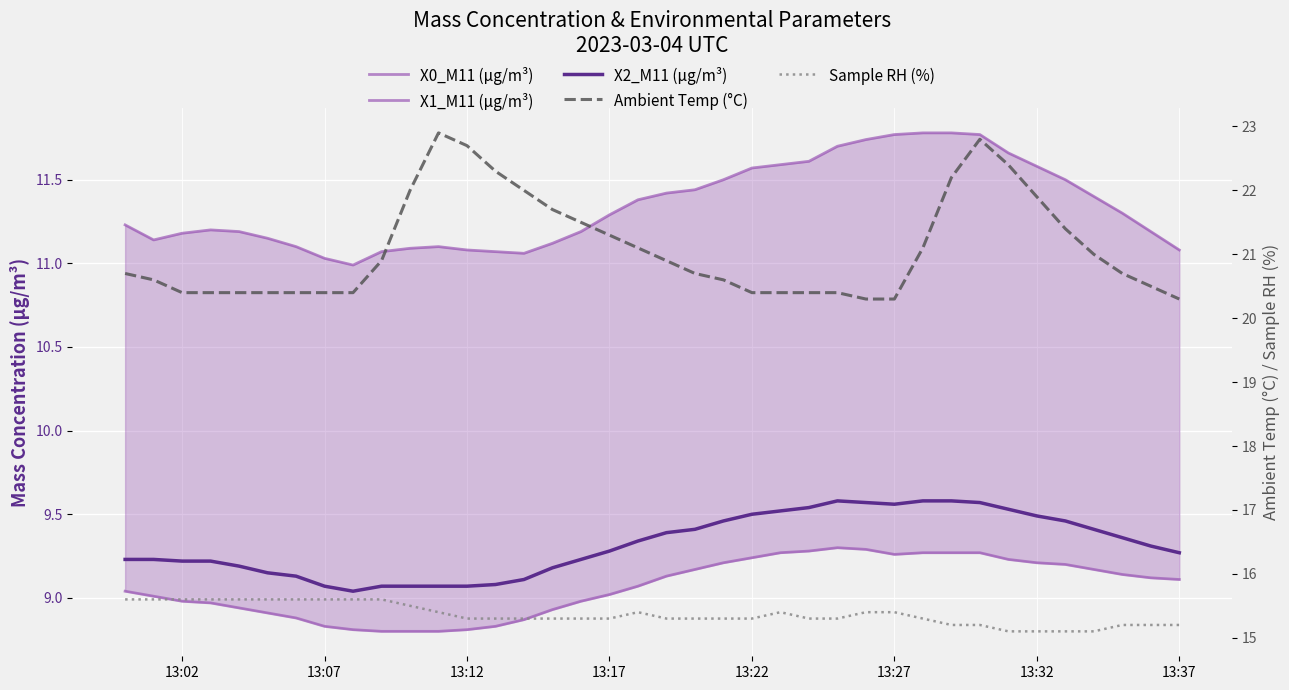

What is the lowest value of the Ambient Temp (°C) series?

20.3